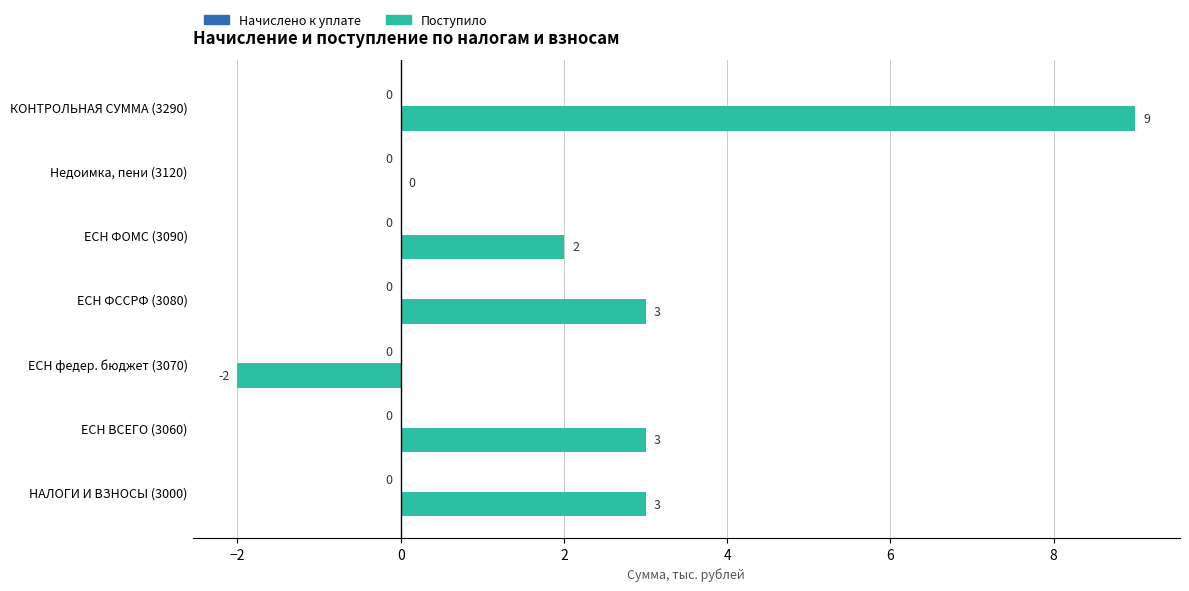

Reading bottom to top, what are all the values shown in this chart?

НАЛОГИ И ВЗНОСЫ (3000)=3	ЕСН ВСЕГО (3060)=3	ЕСН федер. бюджет (3070)=-2	ЕСН ФССРФ (3080)=3	ЕСН ФОМС (3090)=2	Недоимка, пени (3120)=0	КОНТРОЛЬНАЯ СУММА (3290)=9